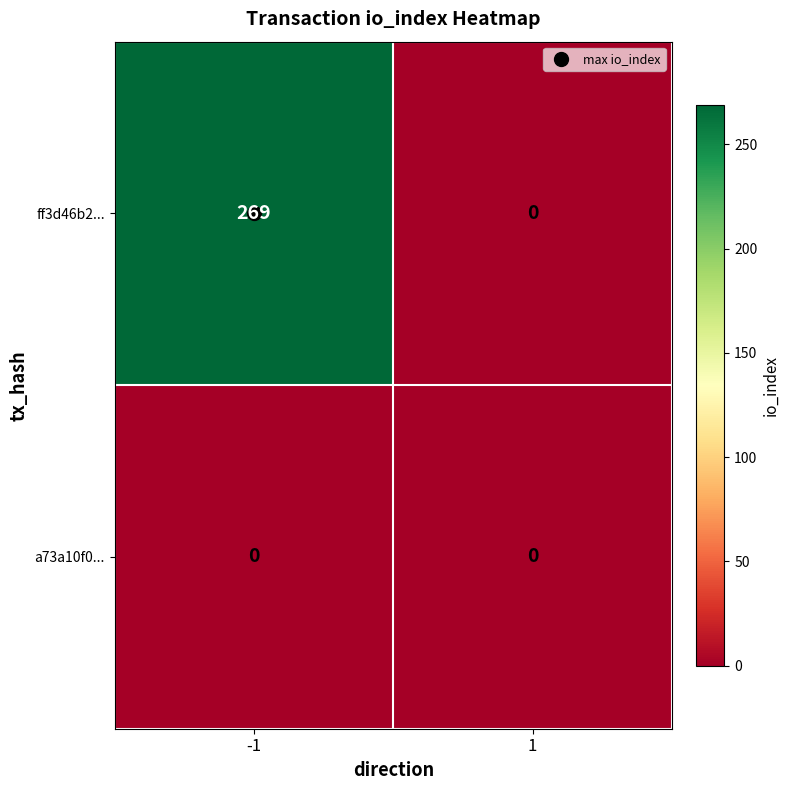

How many distinct data groups are displayed?

2